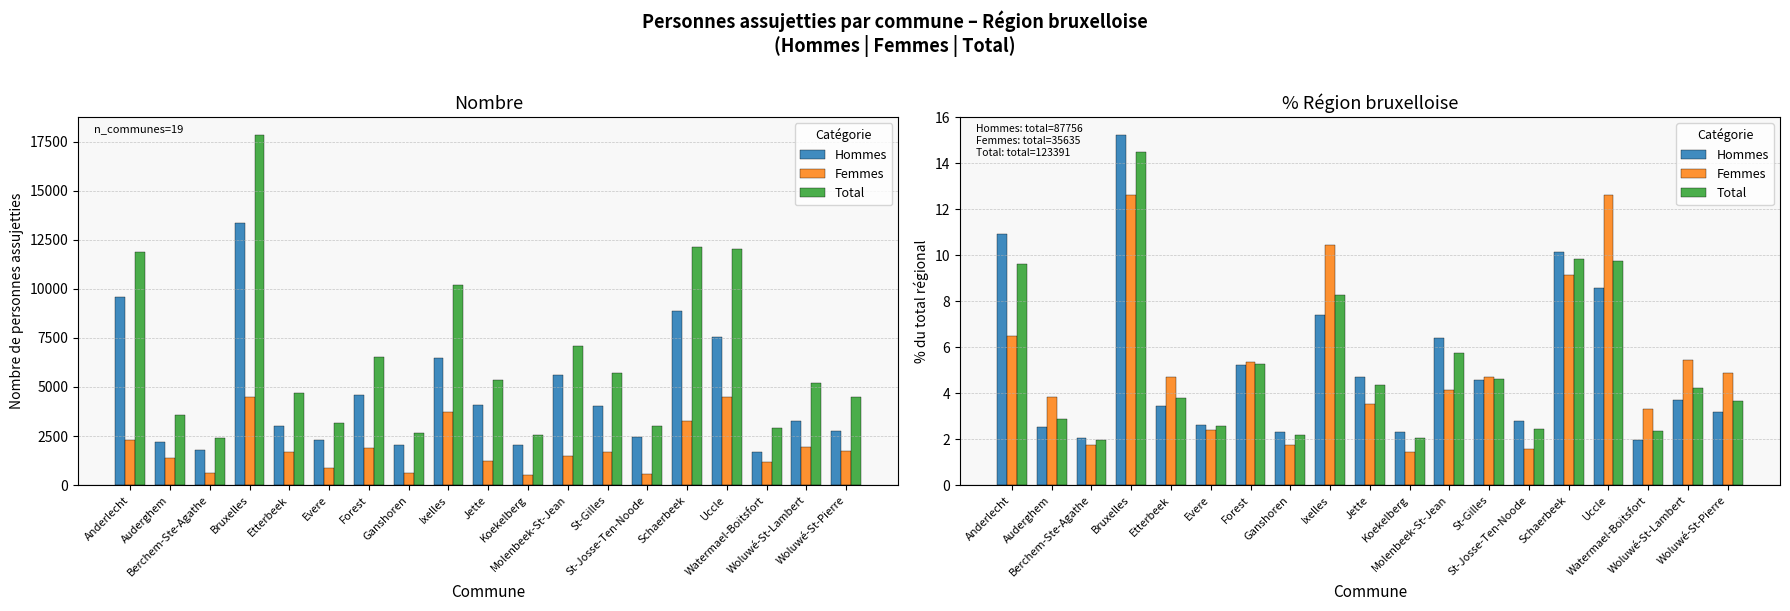

What is the label of the 16th bar from the left?

Uccle